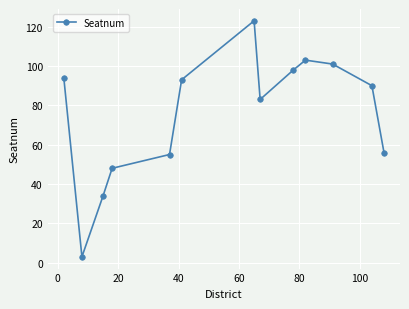

What is the difference between the second highest and second lowest values?

69